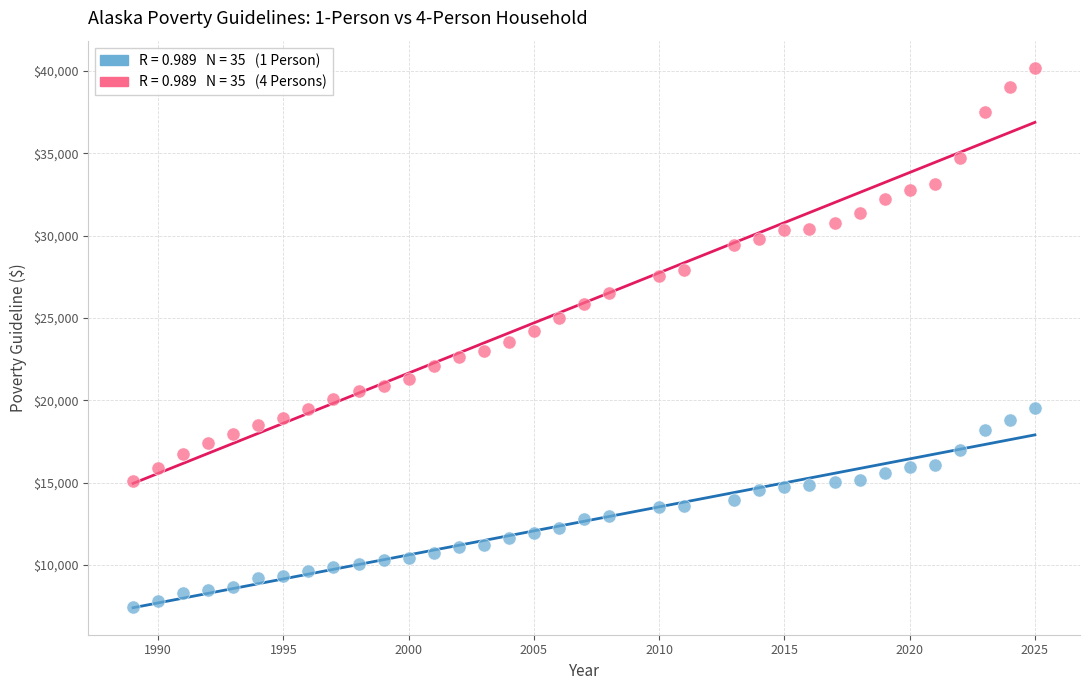

Across all data points, what is the range of X values (max minus min)?

36